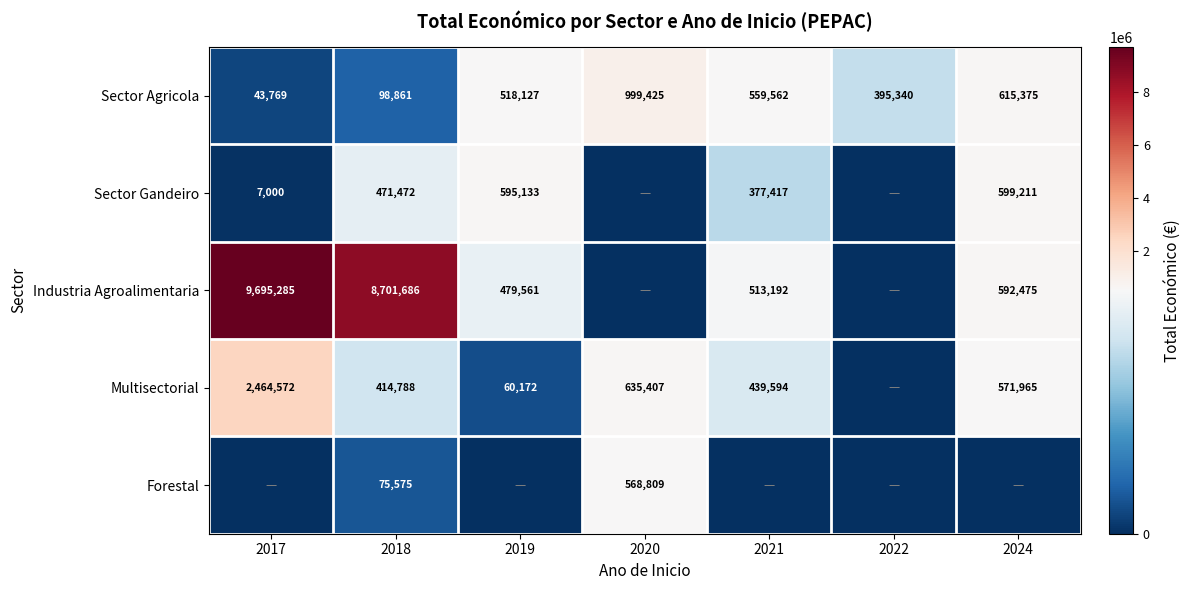

What is the lowest value of the Sector Agricola series?

43769